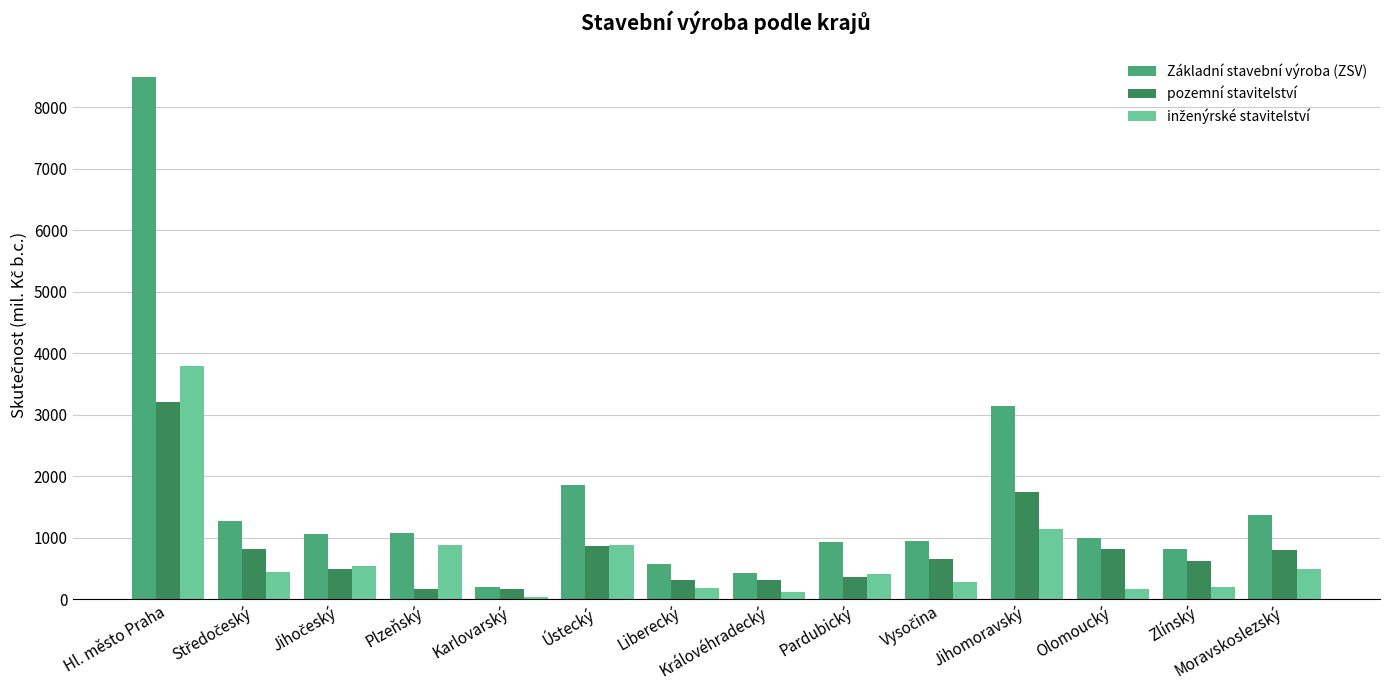

How many bars are there in total?

42